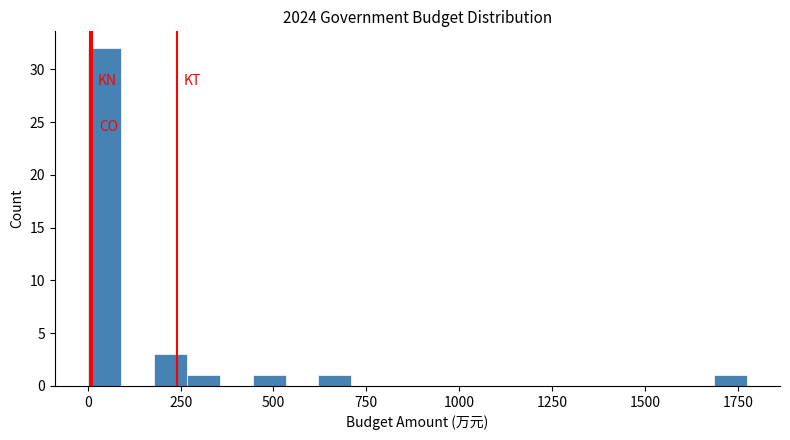

Read against the x-axis, roughly where is the centre of the tallest bar?

50